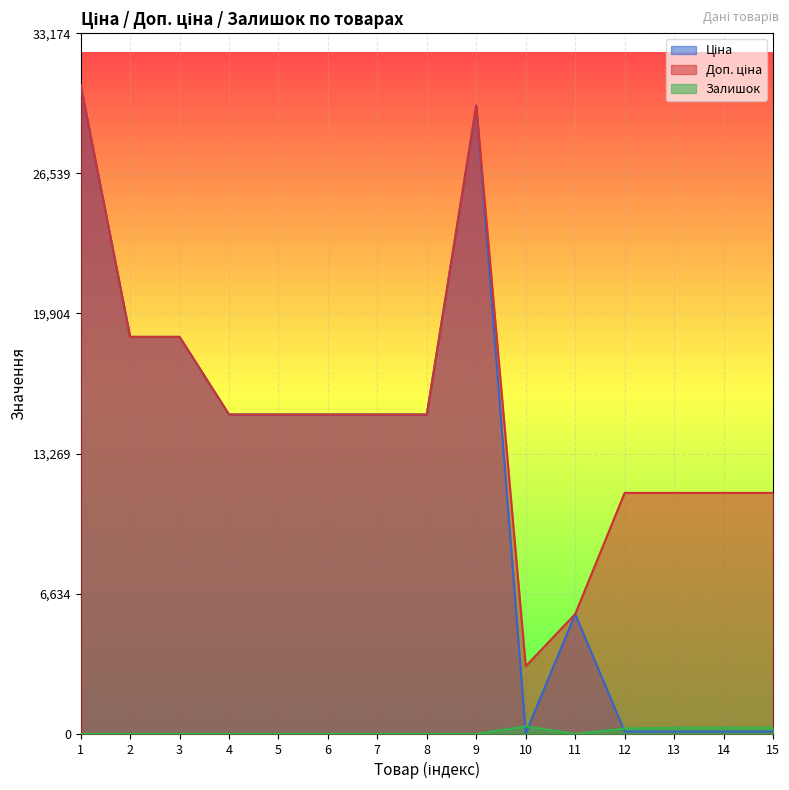

What are all the series names shown in the legend?

Ціна, Доп. ціна, Залишок